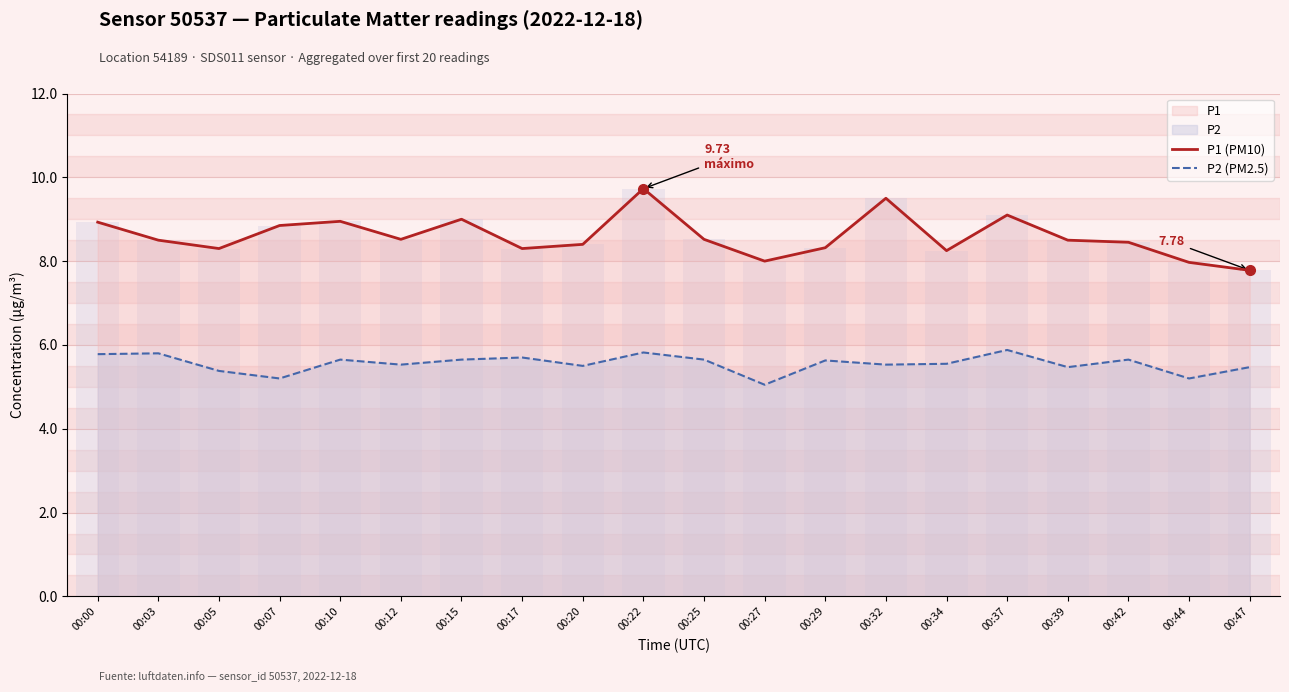

List the series in order of their peak value, highest first.

P1 (PM10), P2 (PM2.5)